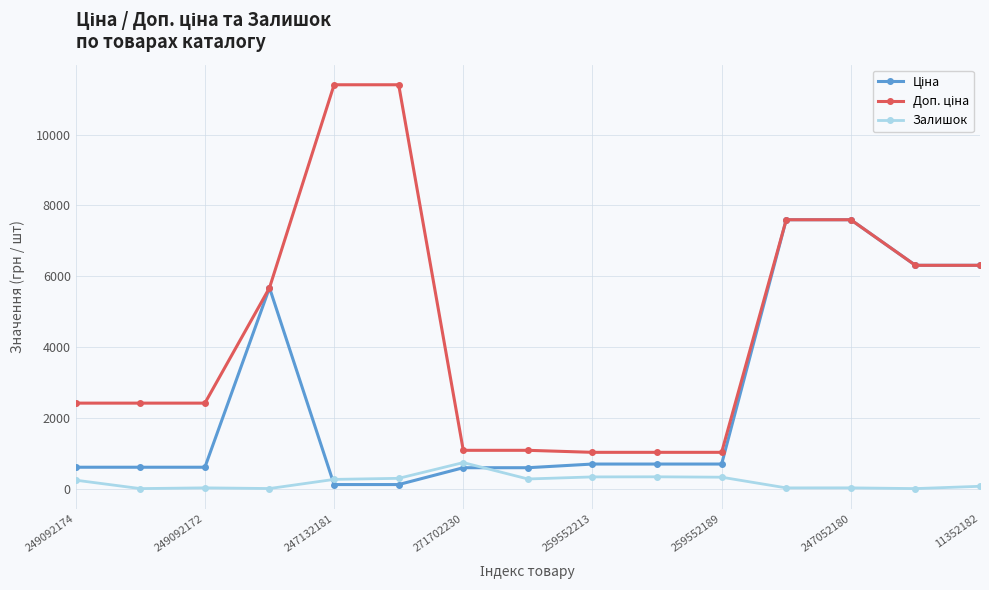

At how many categories does at least one series exceed 2103?

10